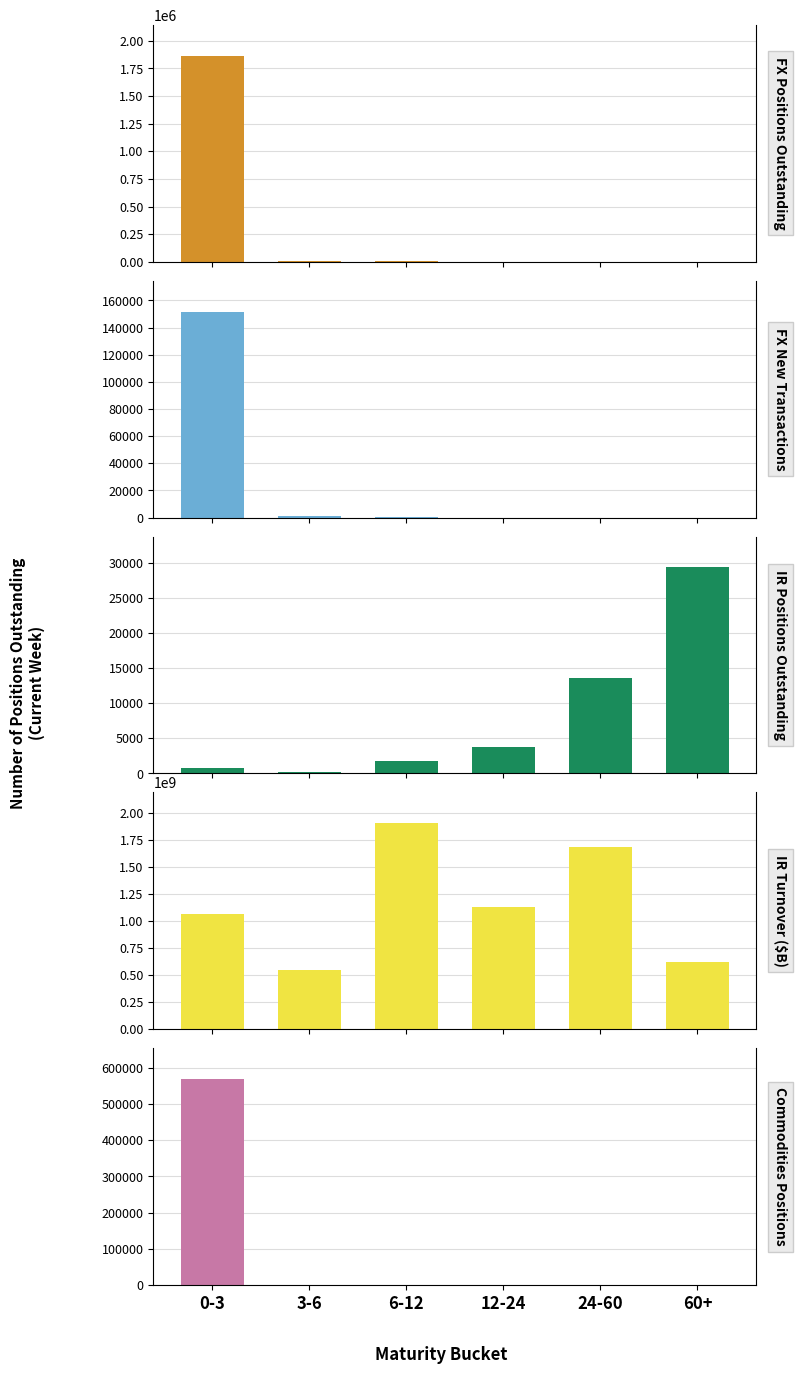

What is the difference between the Commodities Positions values at 0-3 and 24-60?

568823